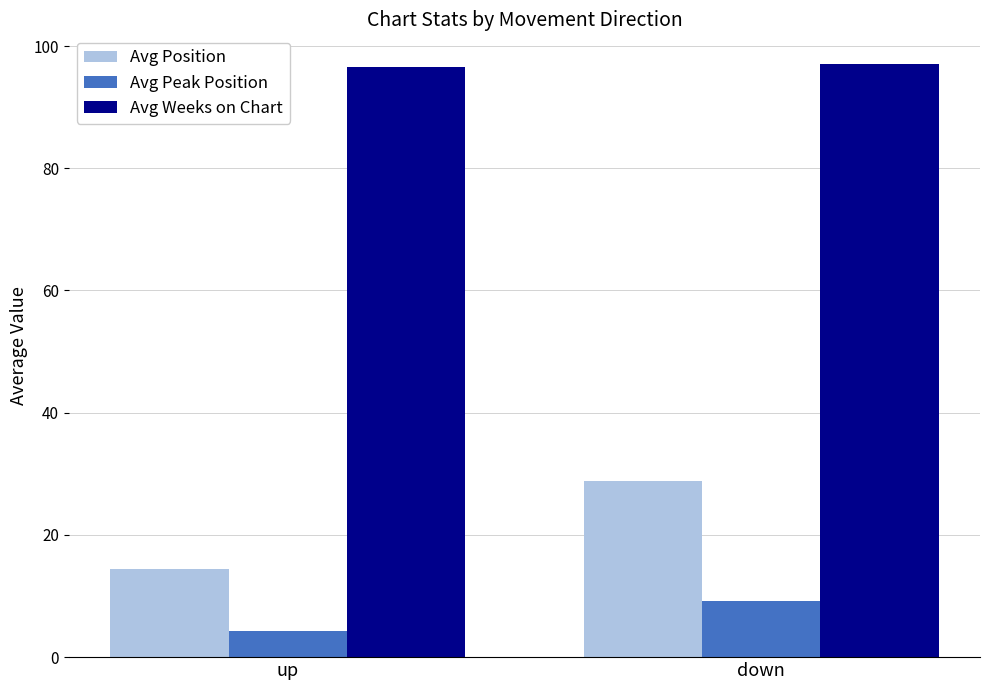

What is the value of the Avg Peak Position bar at the 1st from the left?

4.3